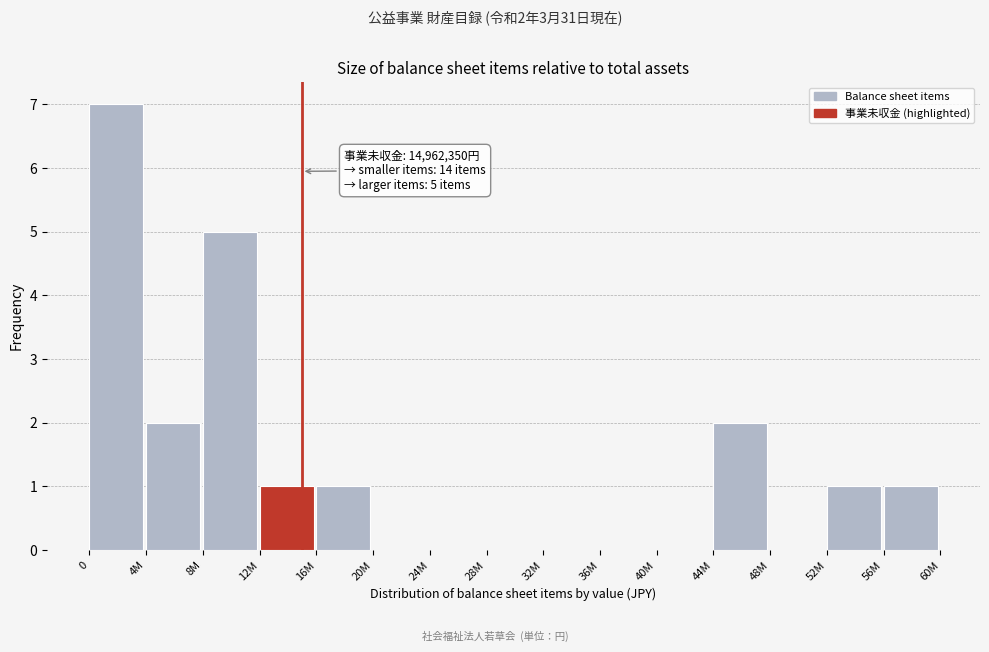

Reading left to right, transcribe all the data shown in this chart.

0=7	4M=2	8M=5	12M=1	16M=1	20M=0	24M=0	28M=0	32M=0	36M=0	40M=0	44M=2	48M=0	52M=1	56M=1